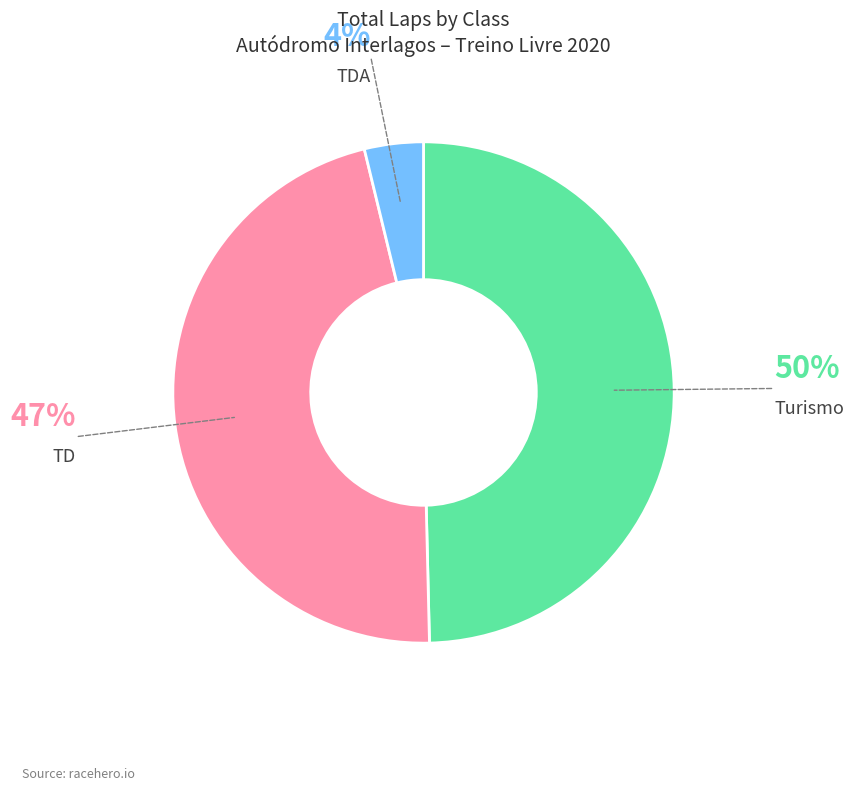

Does any single category account for the majority?

No